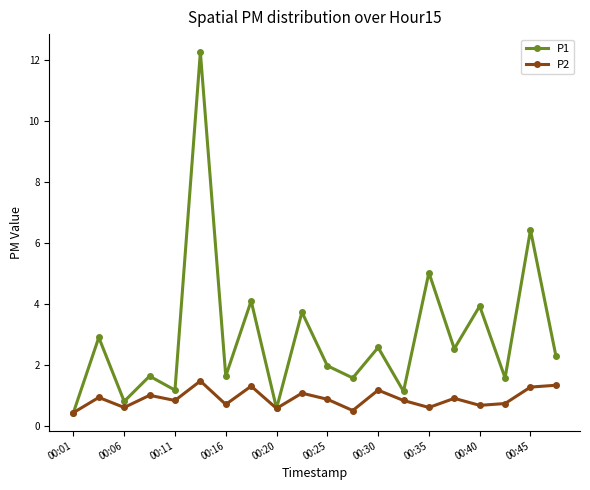

How many lines are shown in the chart?

2